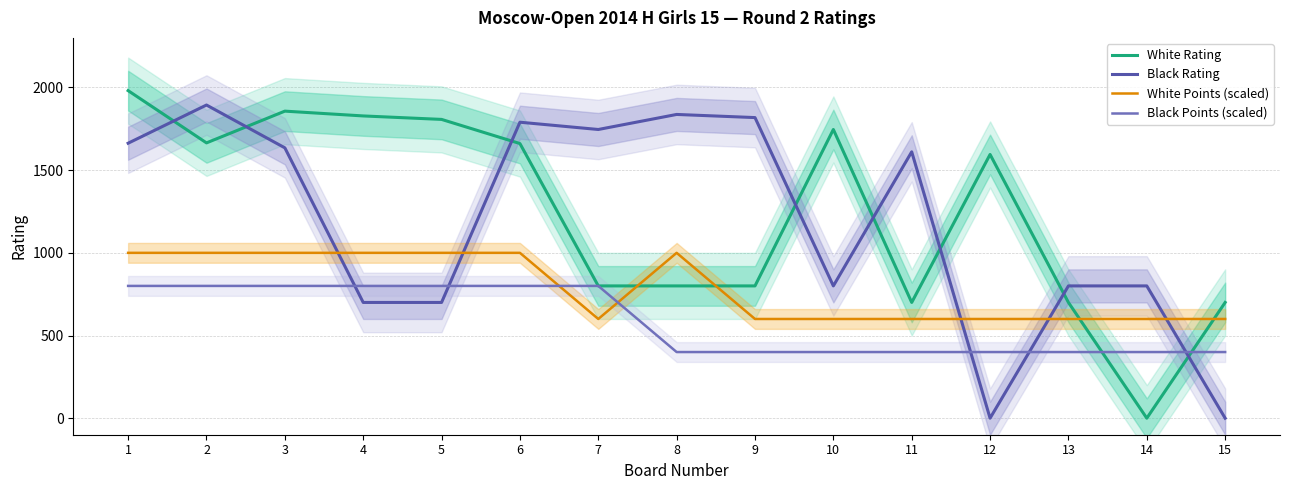

True or false: Black Rating has a value of 1611 at 11.

True